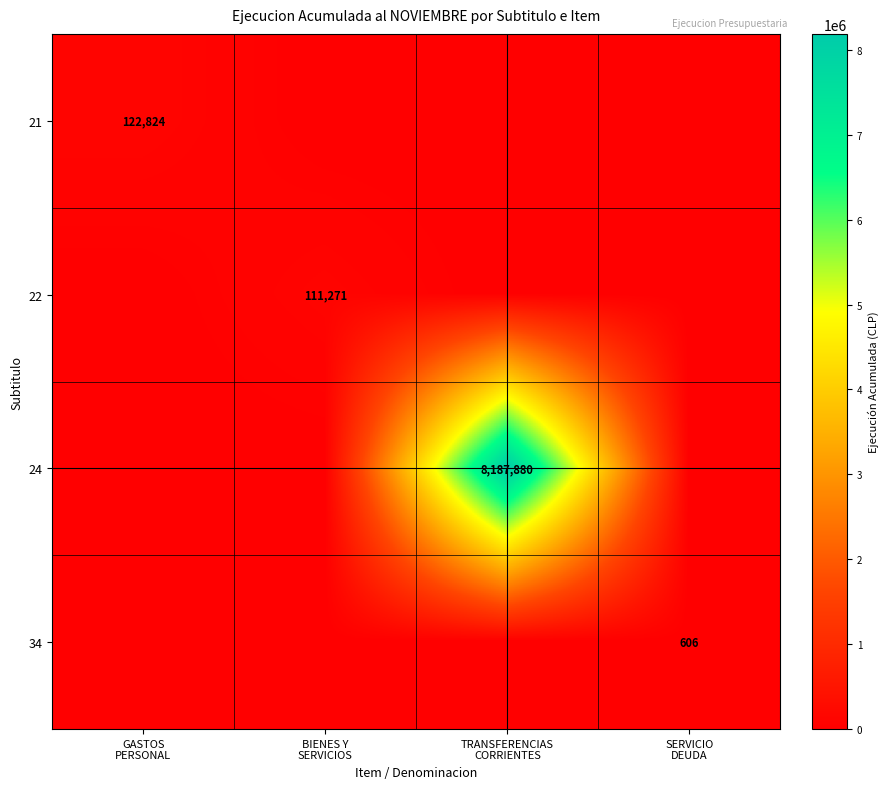

The value of 34 at BIENES Y SERVICIOS is 0. True or false?

True